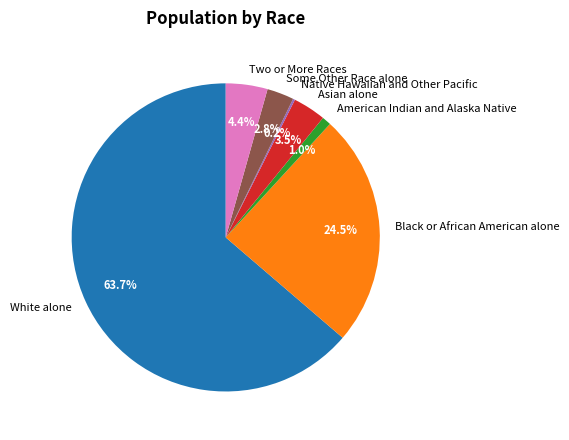

Is there a majority slice in this chart?

Yes